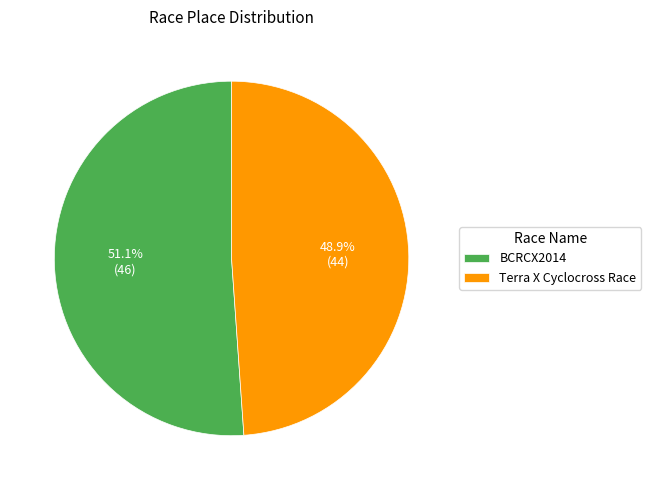

Which has a higher value, BCRCX2014 or Terra X Cyclocross Race?

BCRCX2014